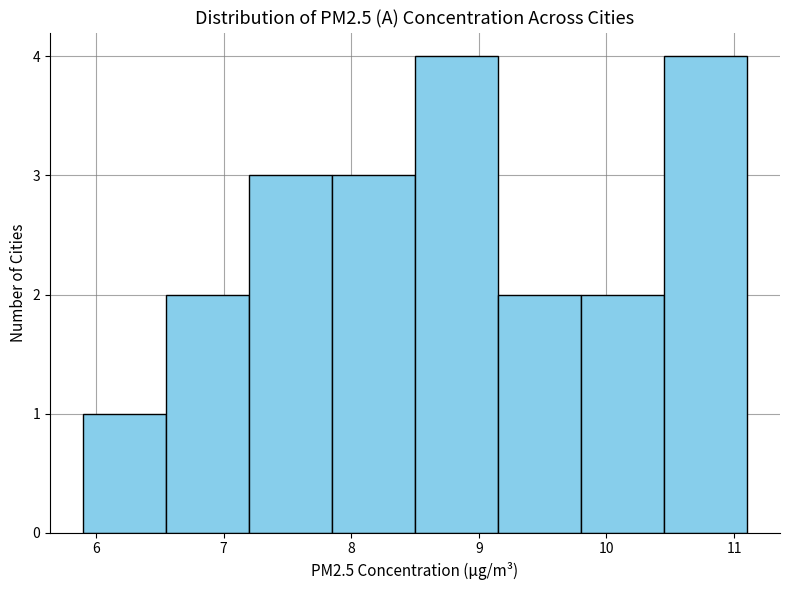

What is the height of the bar covering 7.20 to 7.85 on the x-axis? Neither the bar edges nor the heights are printed on the chart, so give them approximately, as read against the axes.

3